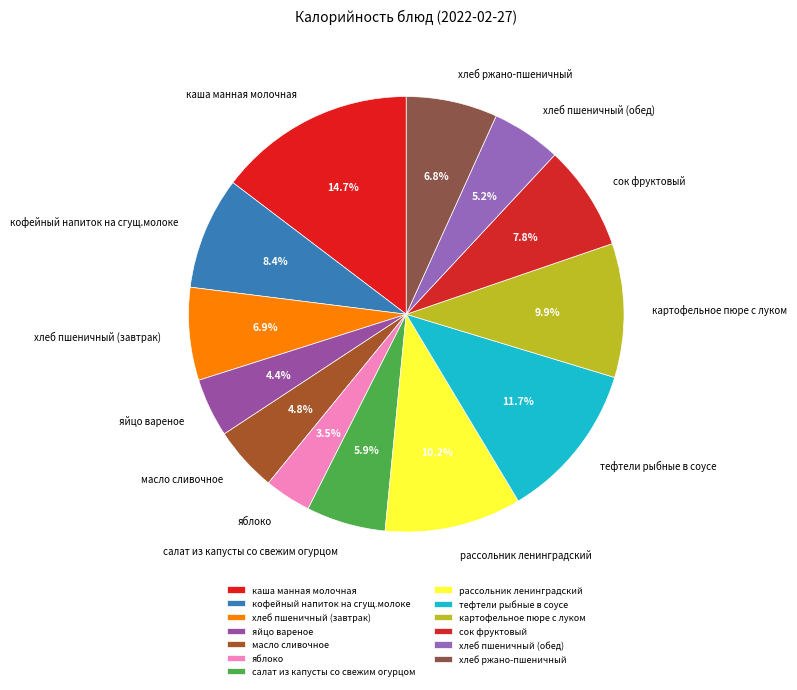

To the nearest percent, what is the average slice percentage?

8%